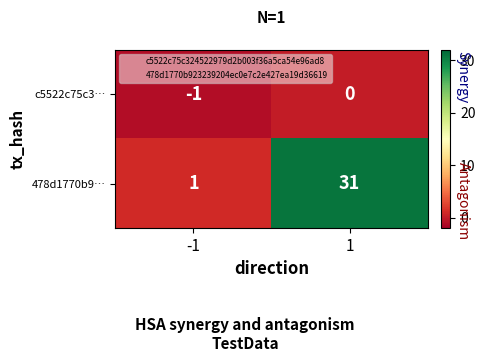

Is the value of c5522c75c3… at 1 greater than the value of 478d1770b9… at 1?

No